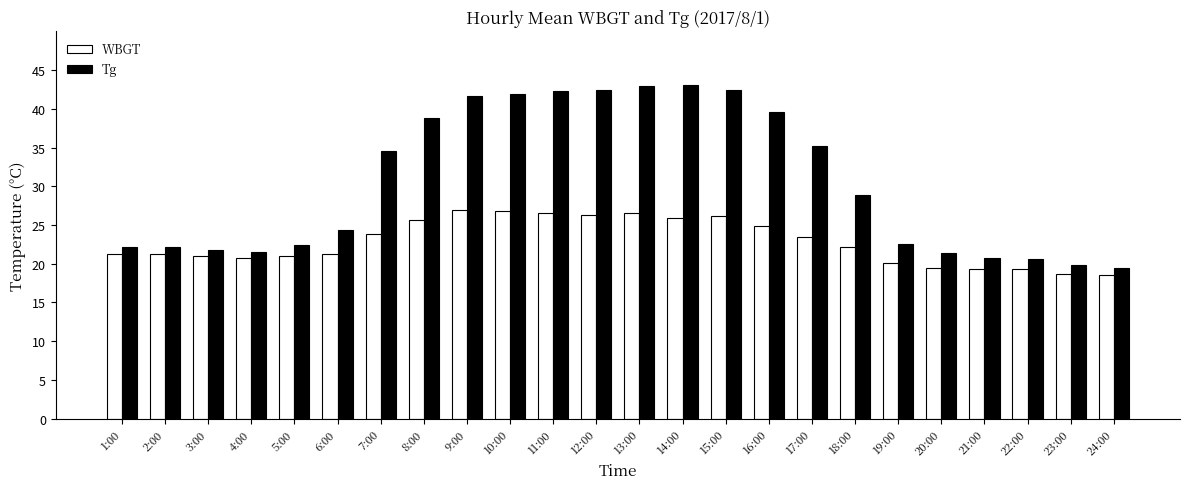

Which series has the widest spread of values?

Tg